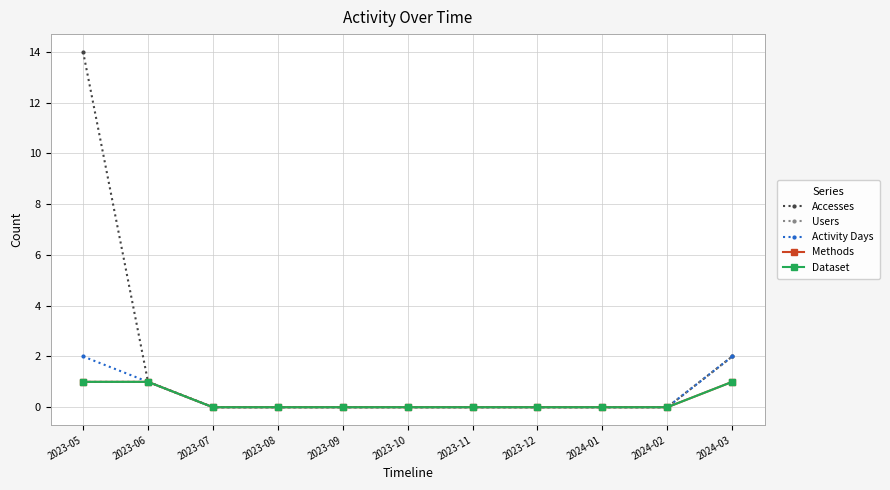

What is the sum of all Accesses values?

17